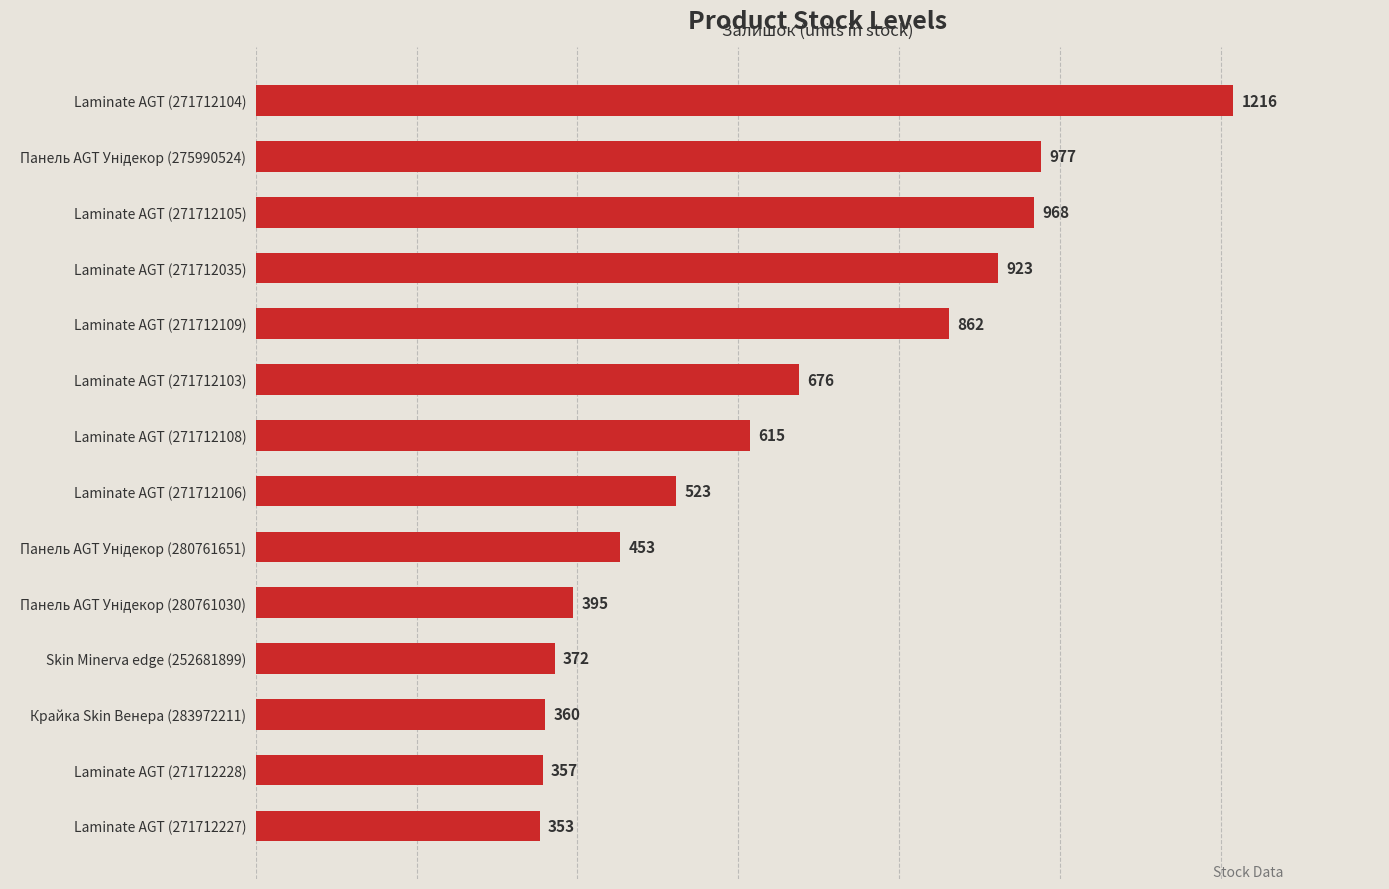

At which label is the value closest to 784?

Laminate AGT (271712109)